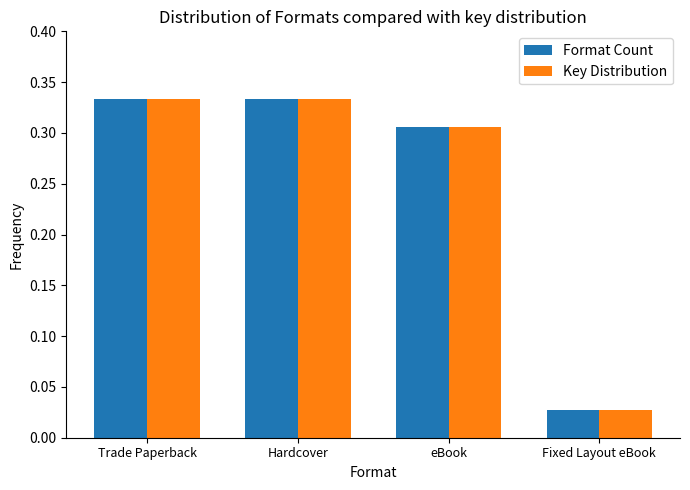

The value of Key Distribution at Trade Paperback is 0.6. True or false?

False